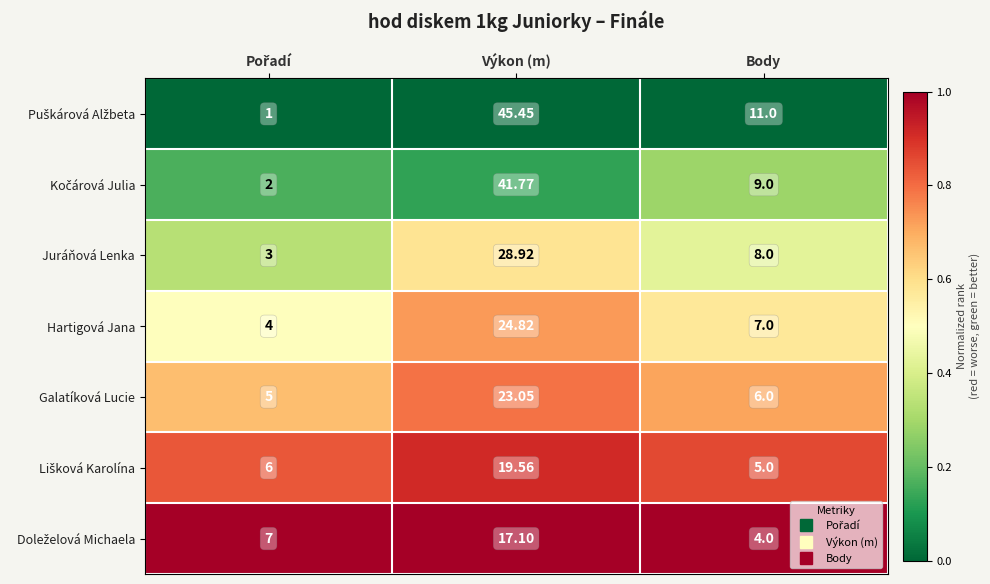

How many distinct data groups are displayed?

7